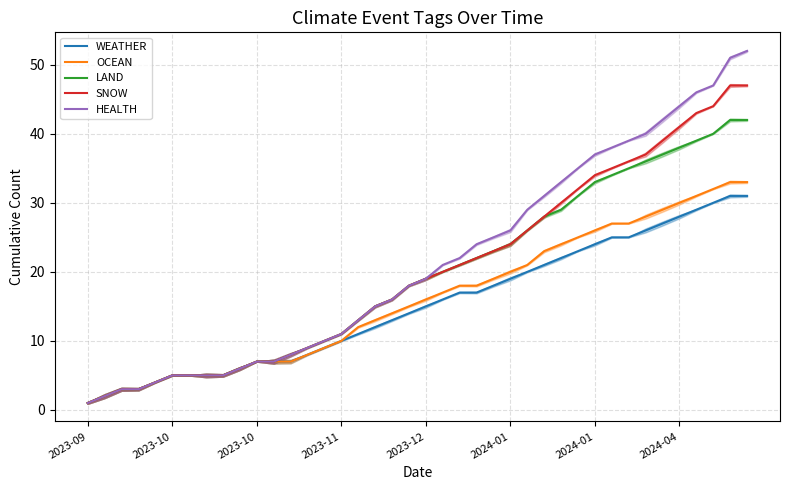

How many data points in HEALTH are above 19?

19